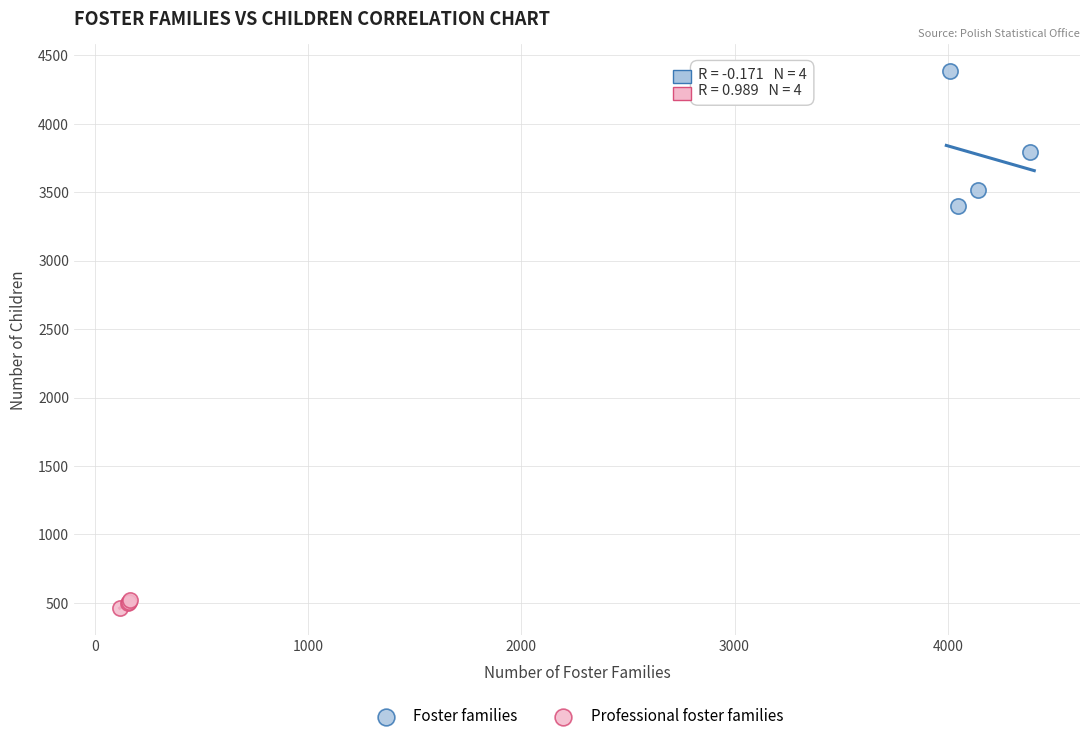

Which series contains the lowest Y value?

Professional foster families